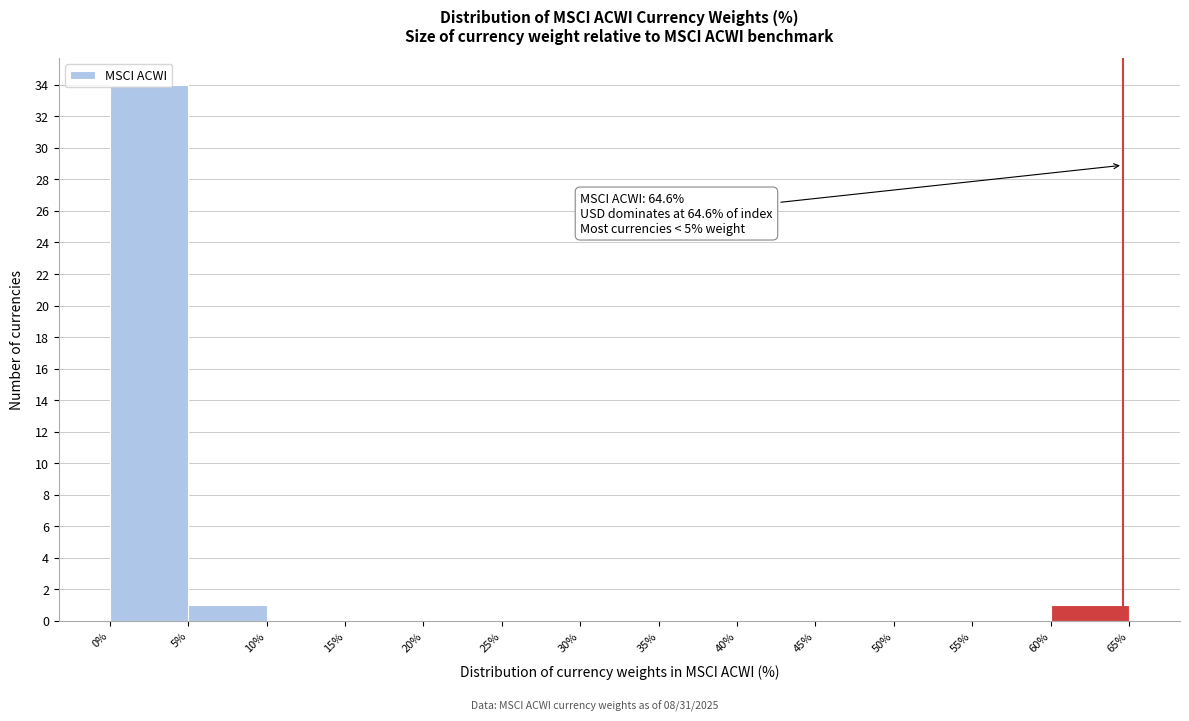

Which range on the x-axis has the tallest bar?

0% to 5%